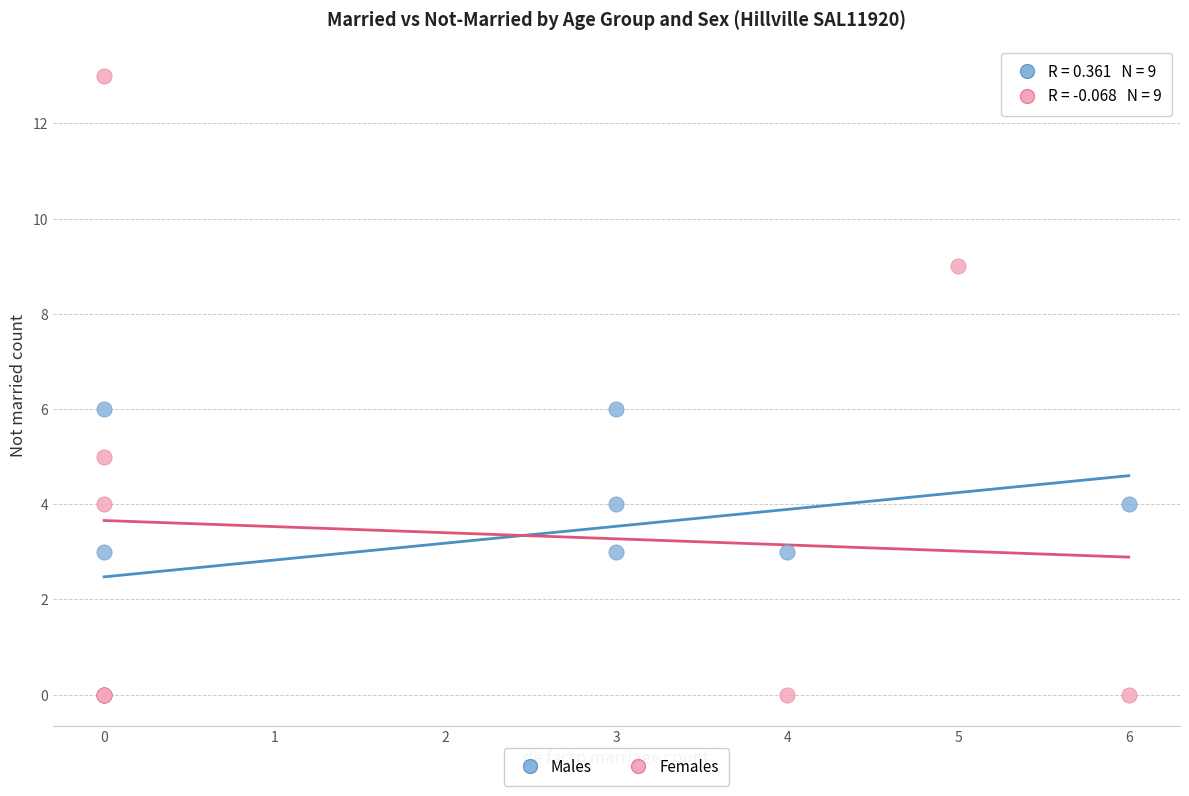

Which series reaches the maximum Y coordinate?

Females